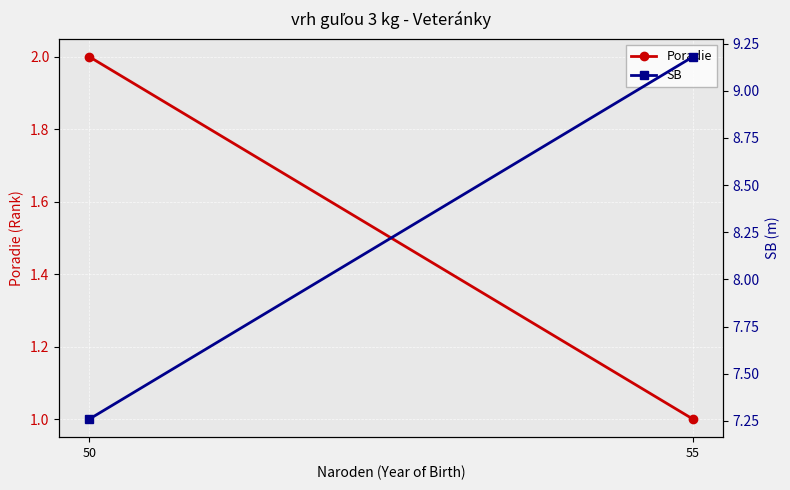

Reading left to right, what are all the values shown in this chart?

Poradie: 1.0	2.0
SB: 9.2	7.3